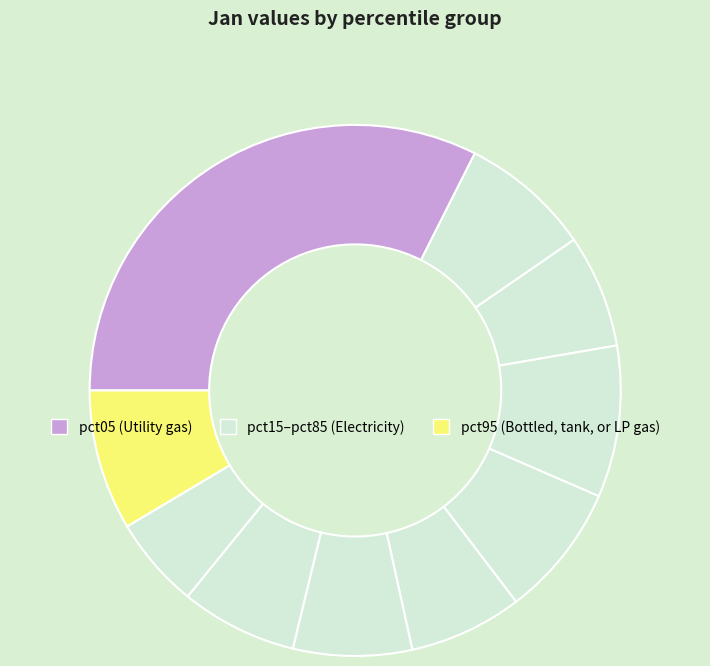

How many slices are in this pie chart?

10